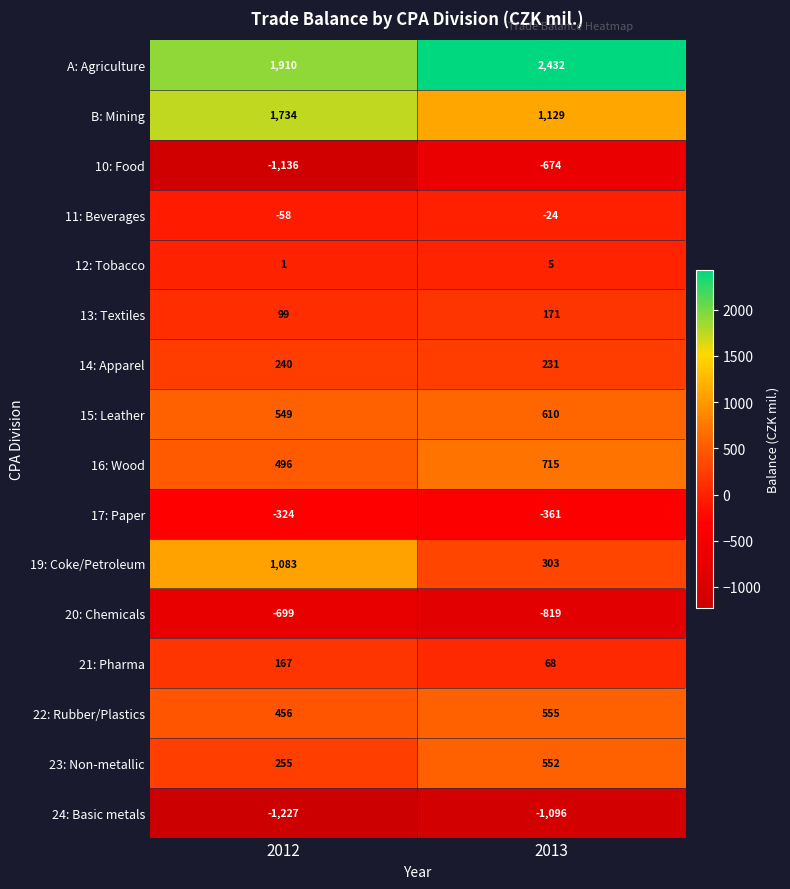

What is the approximate value of 13: Textiles at 2013?

171